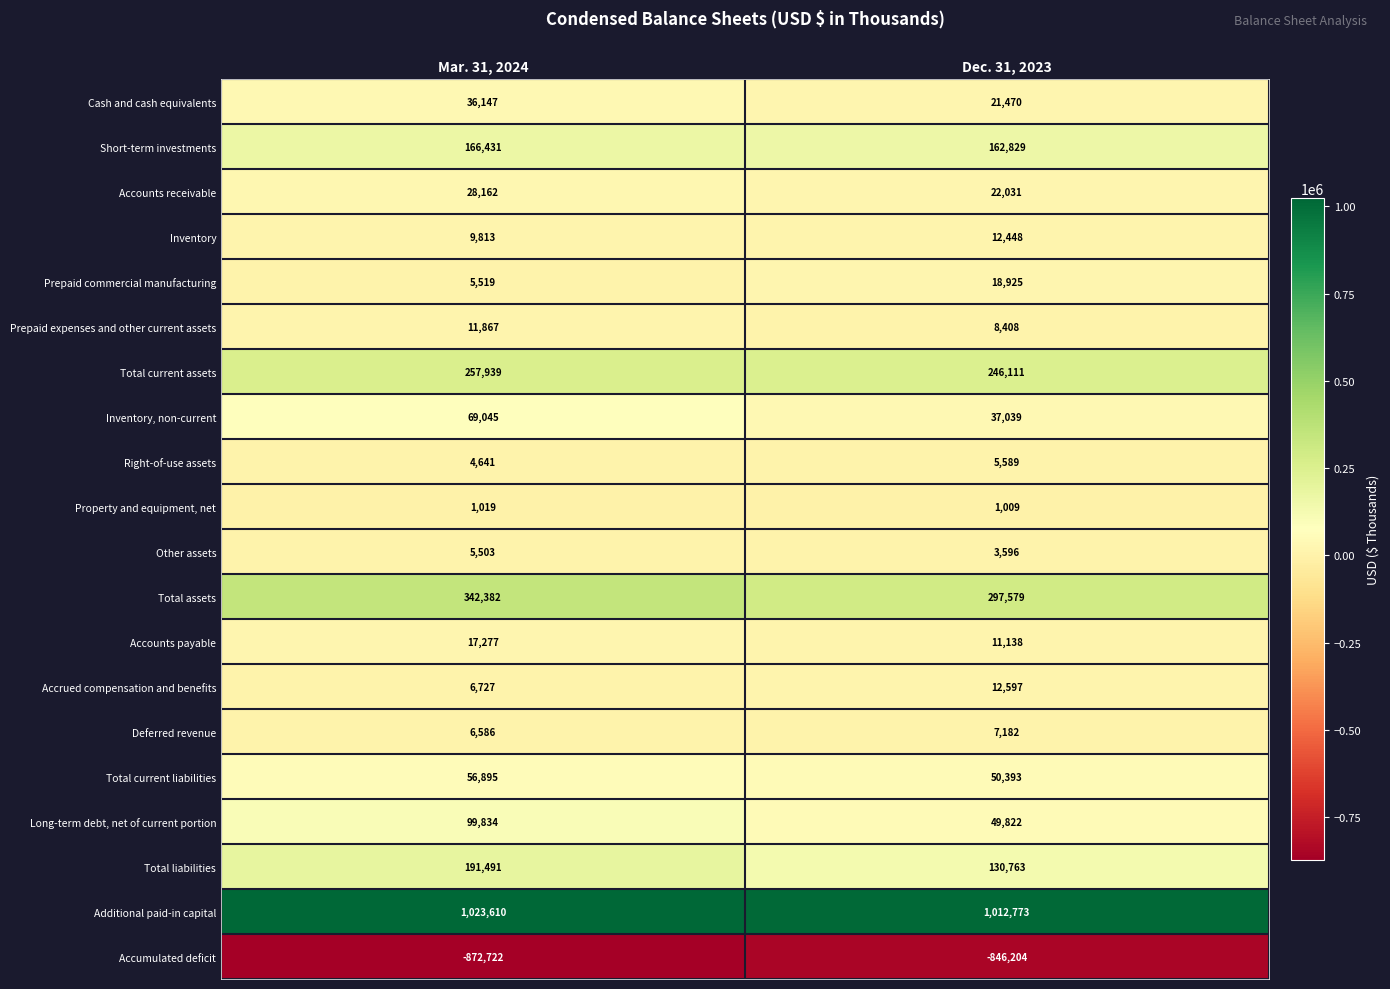

At which category is the sum across all series the highest?

Mar. 31, 2024